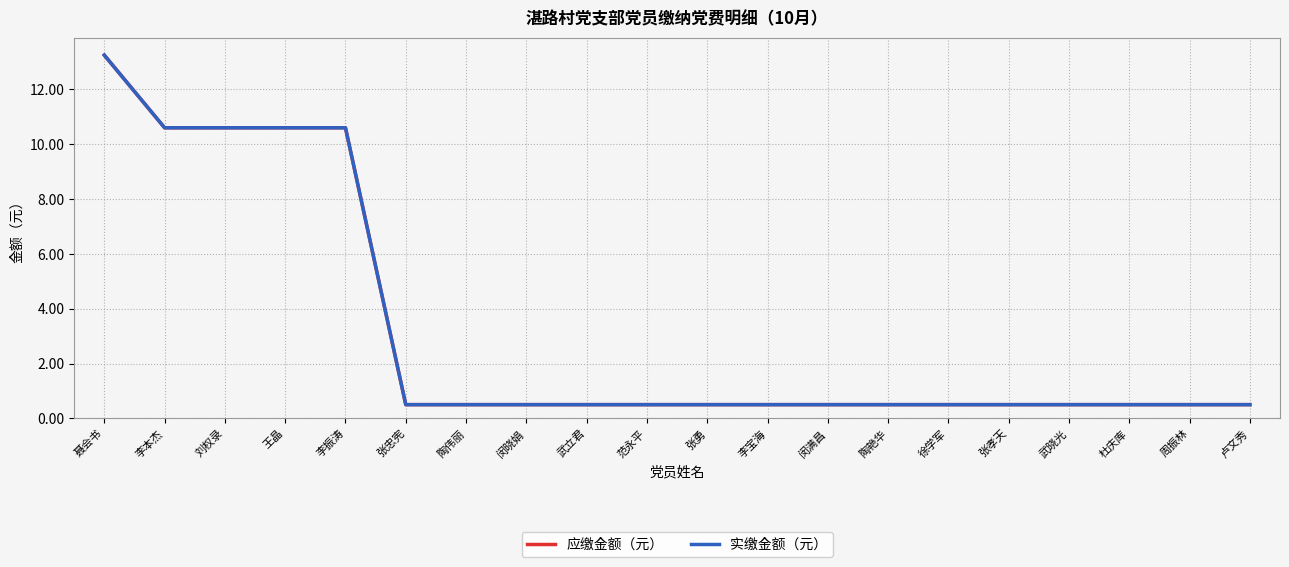

At how many categories does at least one series exceed 12?

1